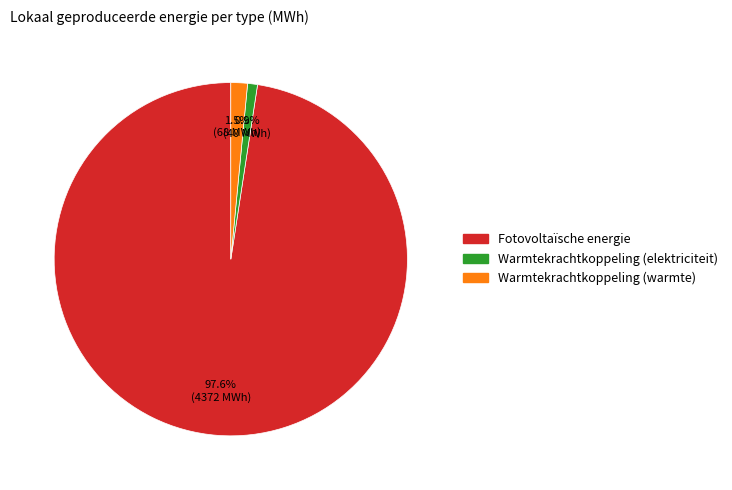

Is the sum of Warmtekrachtkoppeling (warmte) and Warmtekrachtkoppeling (elektriciteit) greater than half?

No